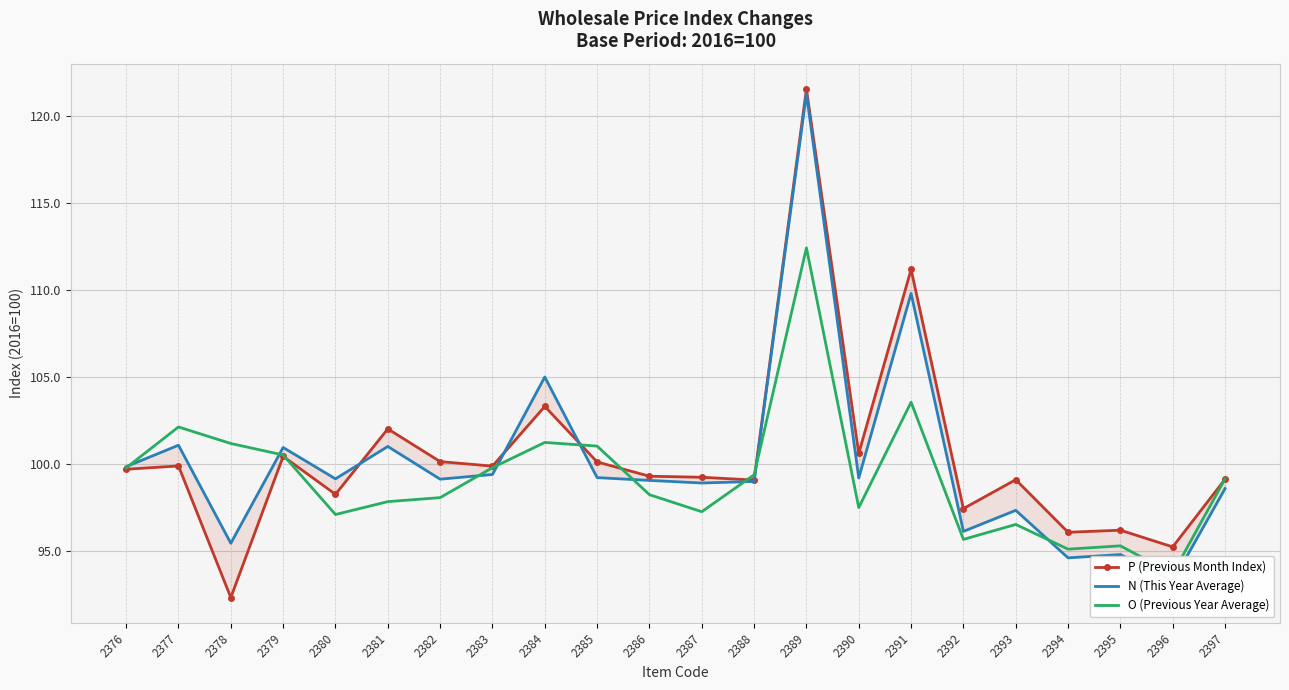

At which category does the chart reach its peak across all series?

2389